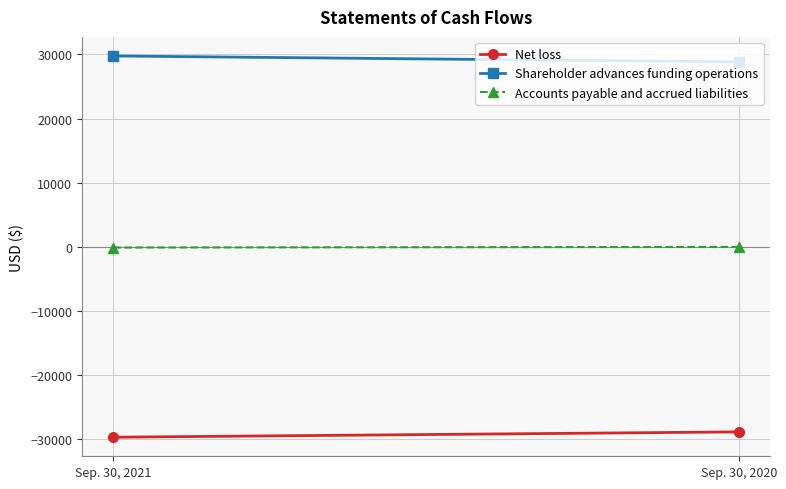

List the labels in order of Shareholder advances funding operations value, largest first.

Sep. 30, 2021, Sep. 30, 2020